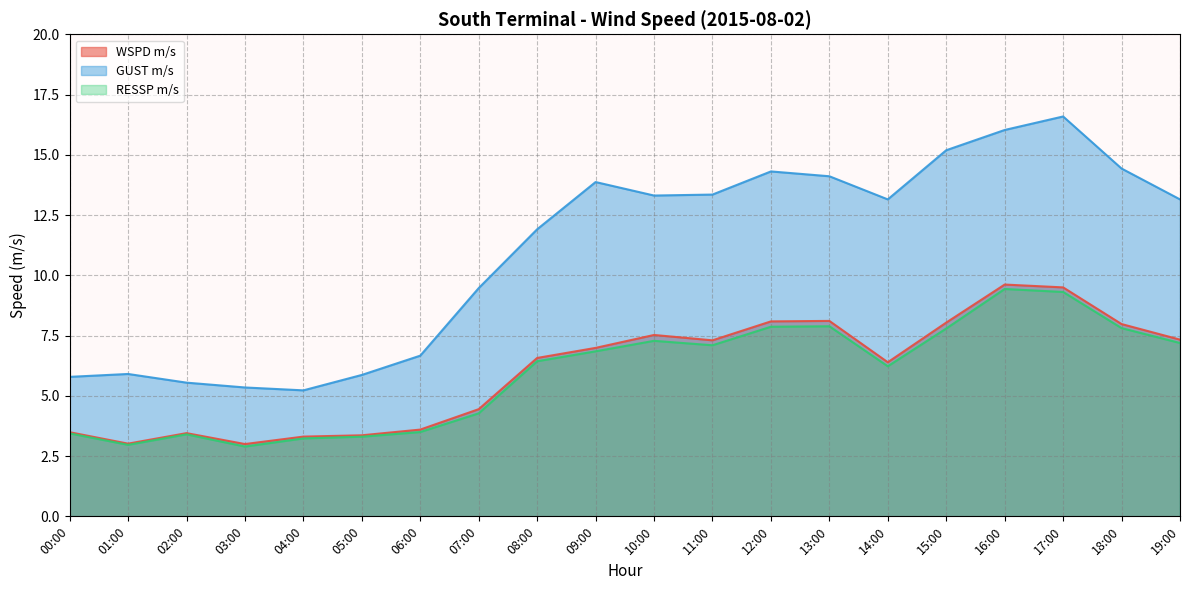

List the labels in order of RESSP m/s value, largest first.

16:00, 17:00, 13:00, 12:00, 18:00, 15:00, 10:00, 19:00, 11:00, 09:00, 08:00, 14:00, 07:00, 06:00, 00:00, 02:00, 05:00, 04:00, 01:00, 03:00